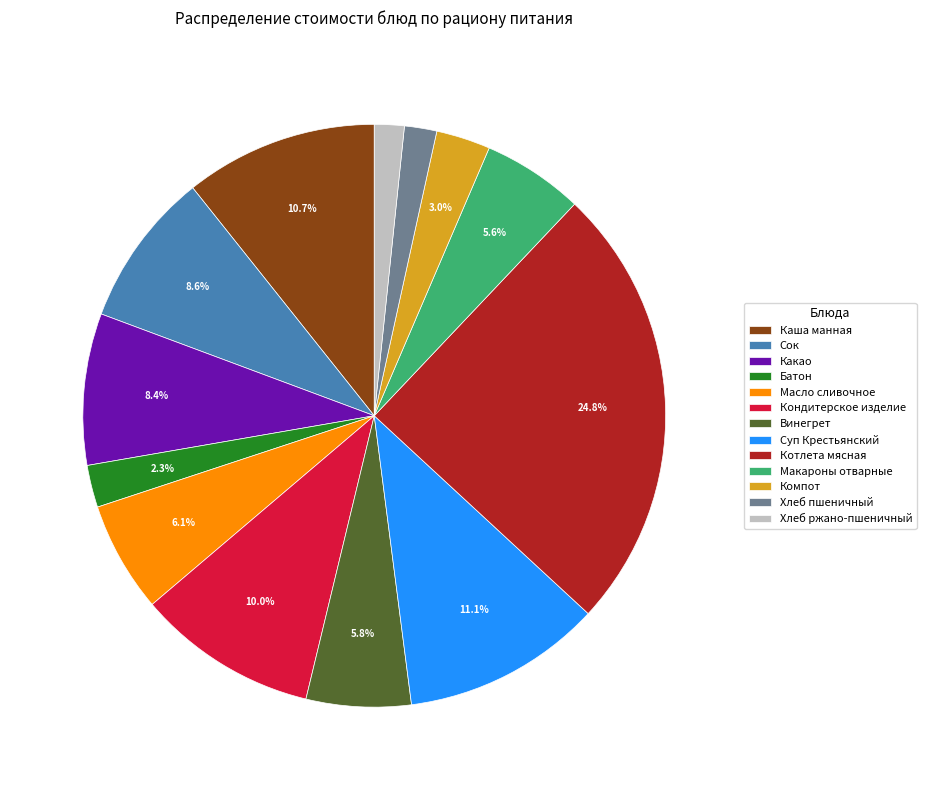

Count the number of slices in the pie.

13